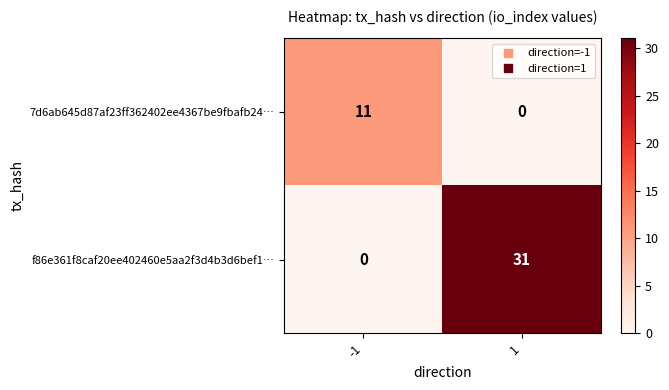

List the series in order of their overall mean, highest first.

f86e361f8caf20ee402460e5aa2f3d4b3d6bef1…, 7d6ab645d87af23ff362402ee4367be9fbafb24…